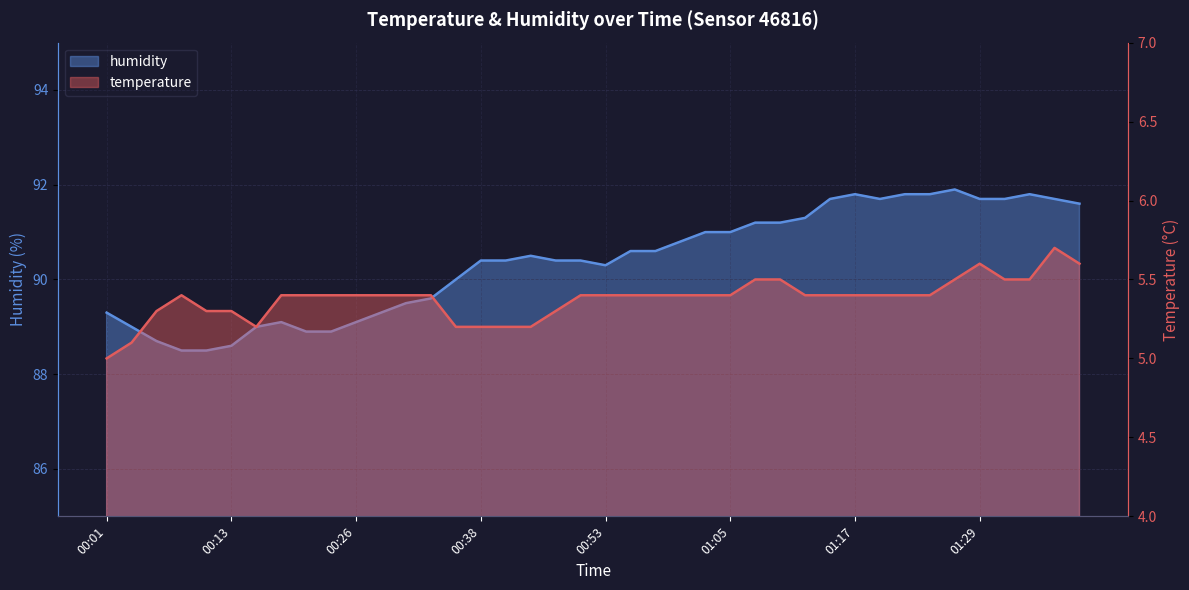

Which category has the highest value in the temperature series?

01:37